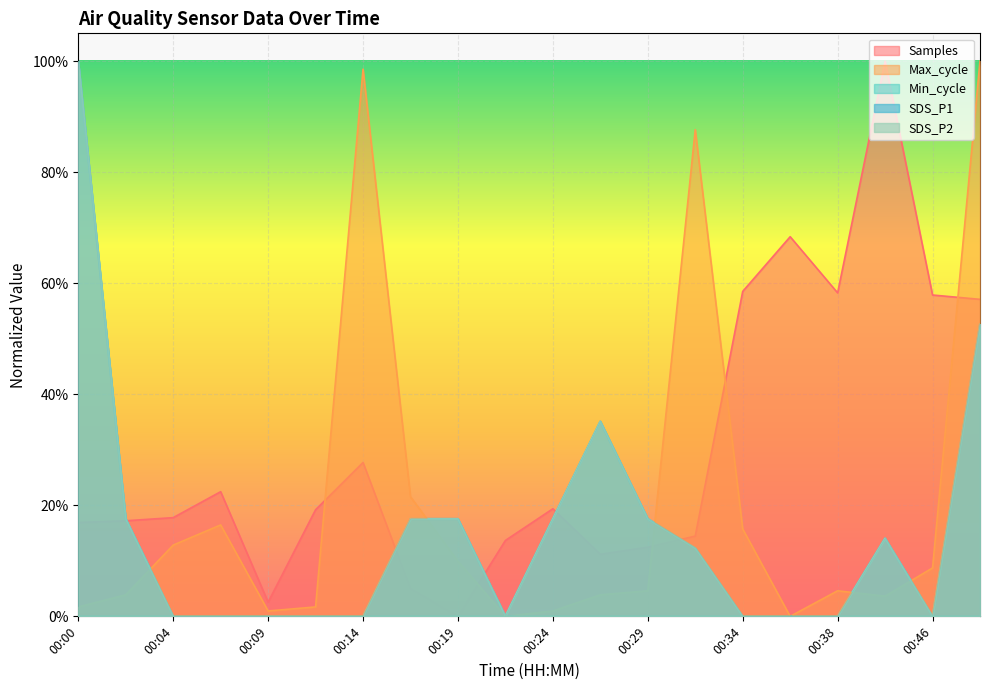

At which label is SDS_P1 closest to 0?

00:04